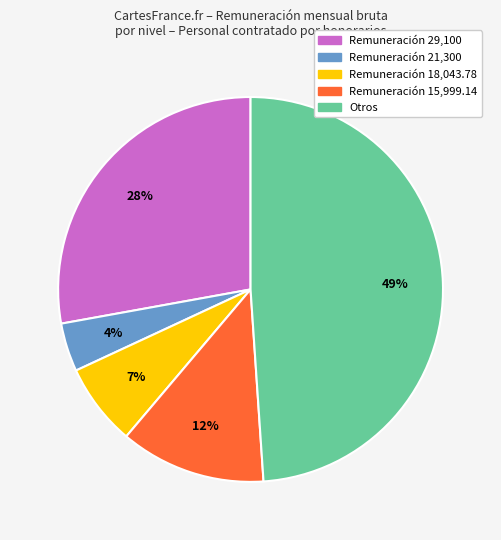

Is there a majority slice in this chart?

No